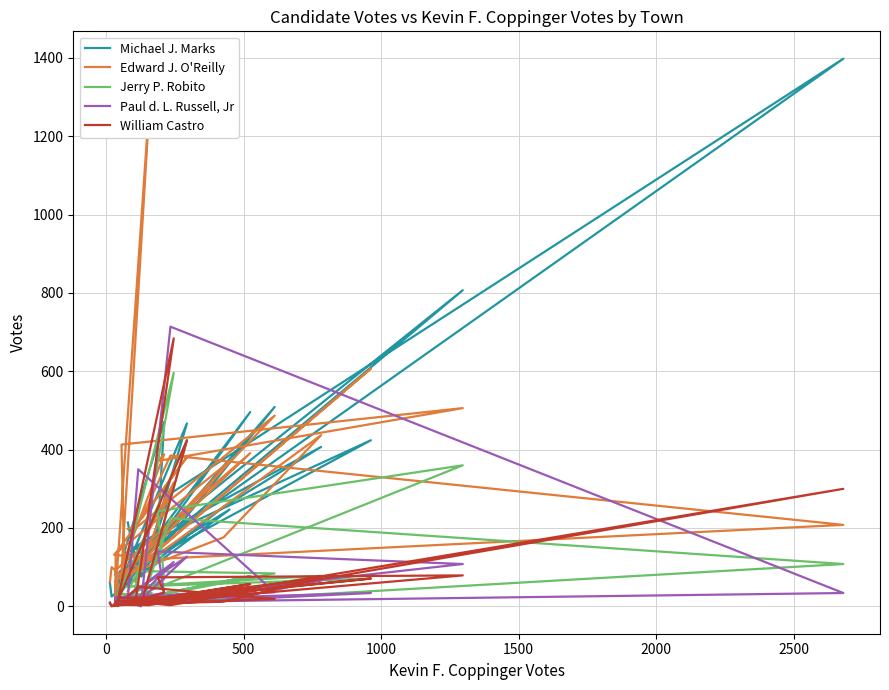

Reading left to right, transcribe all the data shown in this chart.

Michael J. Marks: 214	76	509	38	496	14	90	131	55	31	467	76	288	1398	144	29	247	72	212	152	137	129	471	184	807	76	85	424	136	407	254	46	25	60
Edward J. O'Reilly: 198	205	487	62	391	91	30	1373	20	136	381	225	385	208	120	132	370	42	316	63	100	111	388	371	506	413	72	607	72	437	176	77	100	62
Jerry P. Robito: 39	90	84	8	77	8	24	34	15	12	424	11	225	108	6	3	20	32	596	44	13	23	69	243	360	11	7	71	50	78	36	8	3	6
Paul d. L. Russell, Jr: 22	350	36	16	48	2	8	26	23	7	127	19	714	34	11	5	34	6	113	14	0	17	34	140	108	11	4	34	16	66	15	8	1	10
William Castro: 26	50	19	3	57	1	5	20	12	2	424	10	3	300	3	5	27	21	684	8	3	4	35	74	79	3	7	71	11	72	12	5	0	8